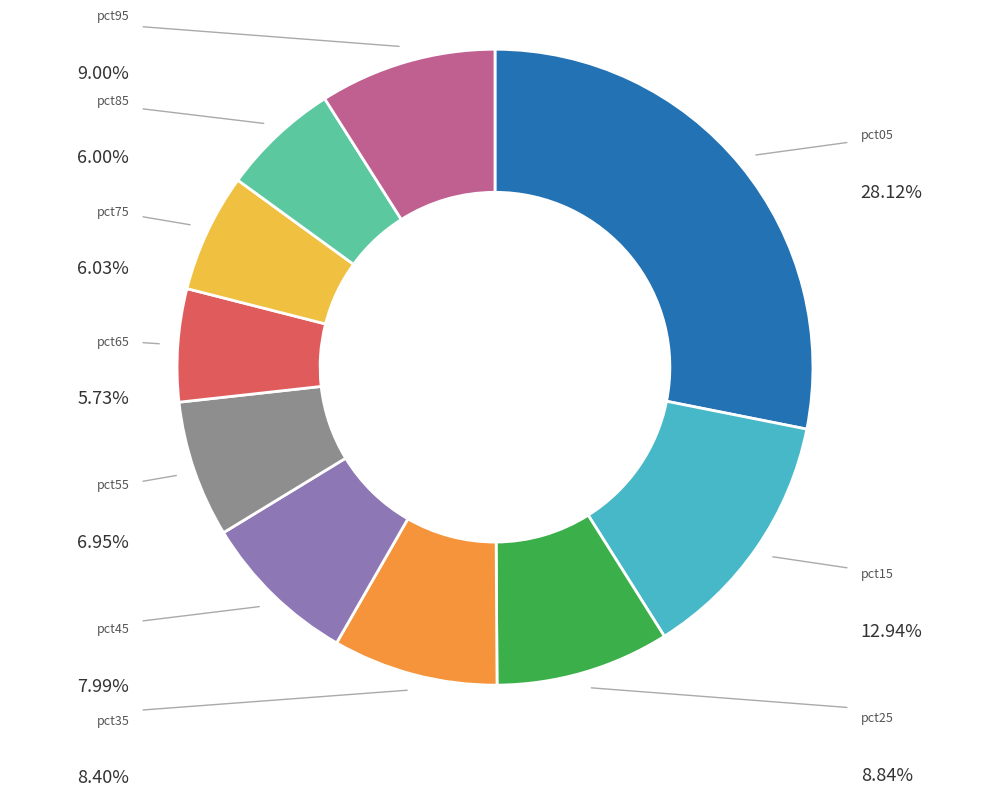

Is there any slice that represents more than half of the pie?

No